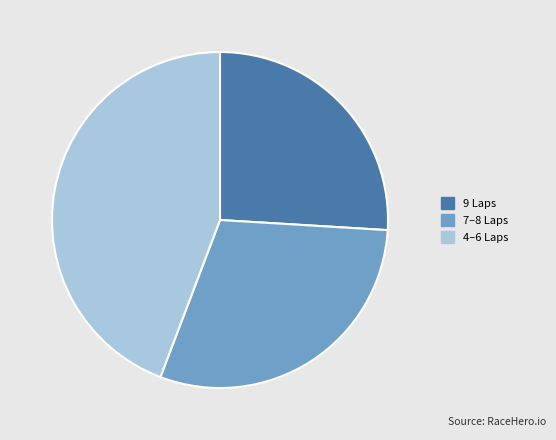

Is the sum of 9 Laps and 4–6 Laps greater than half?

Yes